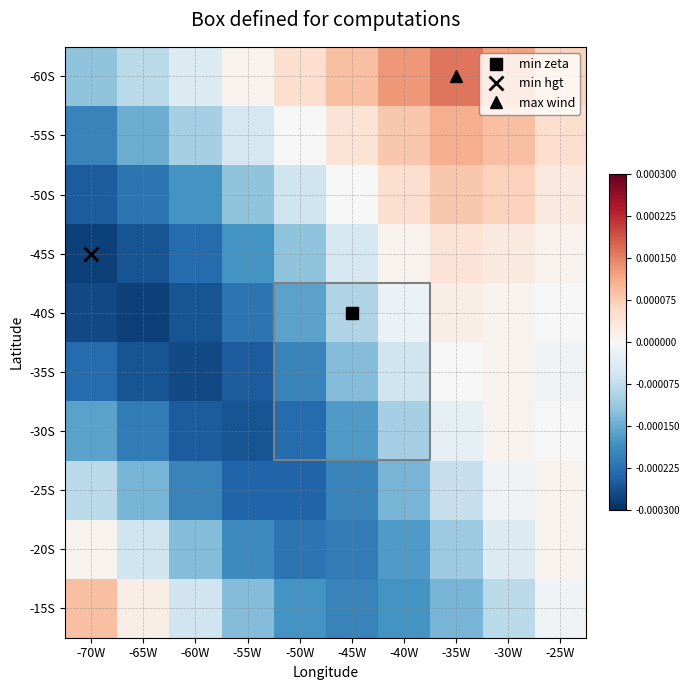

How many values in the -35S series are below 0?

8